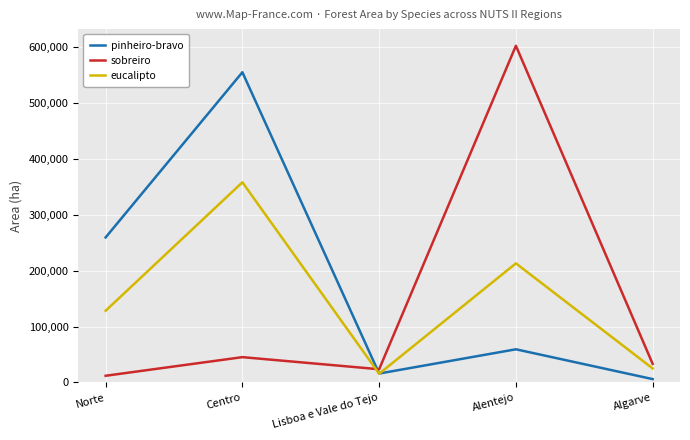

At which category is the sum across all series the highest?

Centro